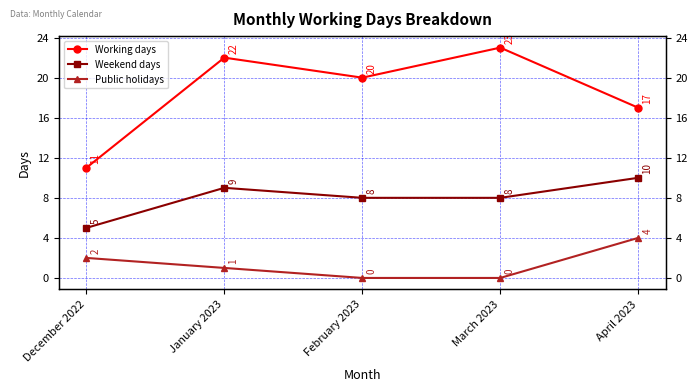

What value does the Weekend days series have at April 2023?

10